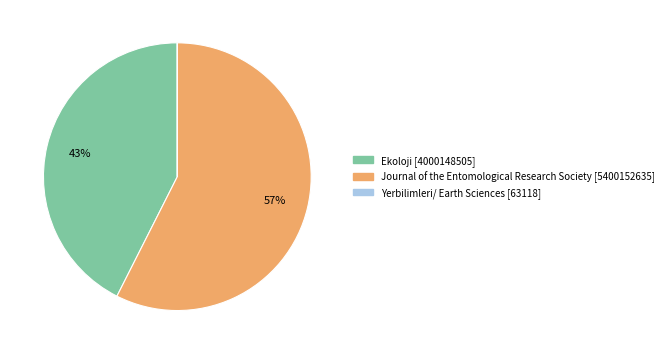

Is it true that Ekoloji is 43% of the pie?

True